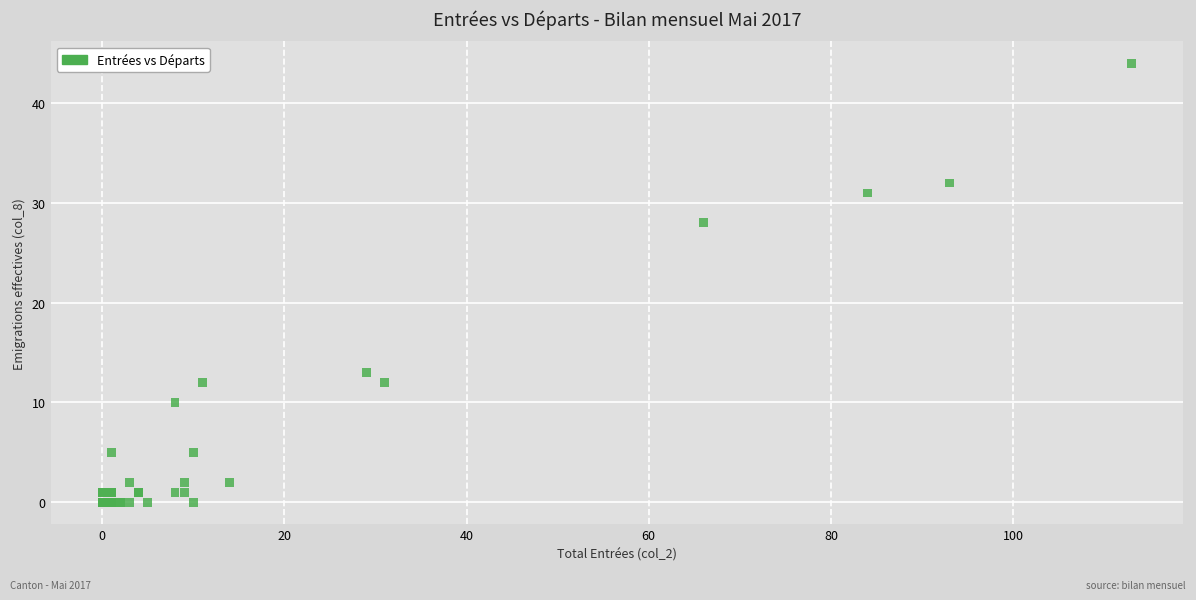

What Y value in the scatter plot is closest to 22?

28